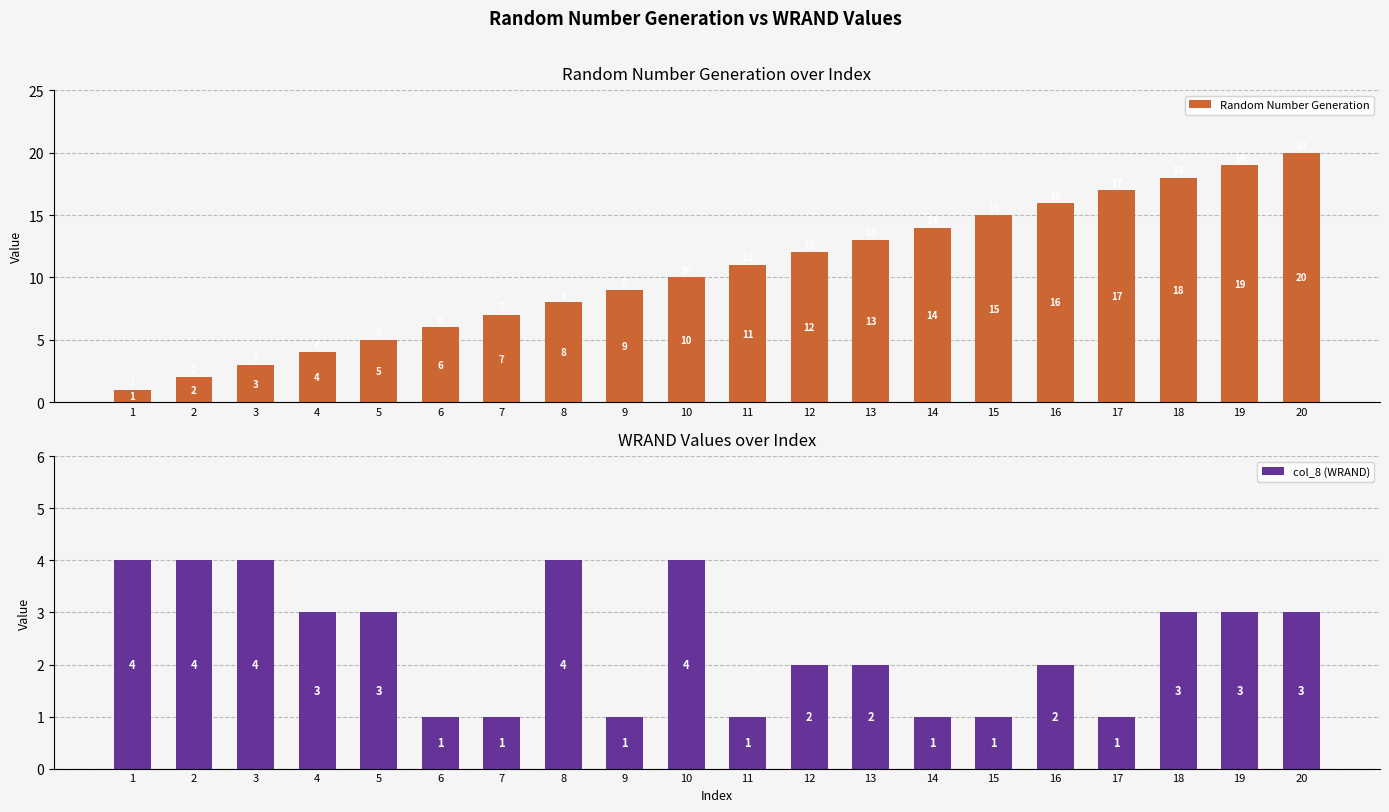

Which has a higher value, 11 or 7?

11